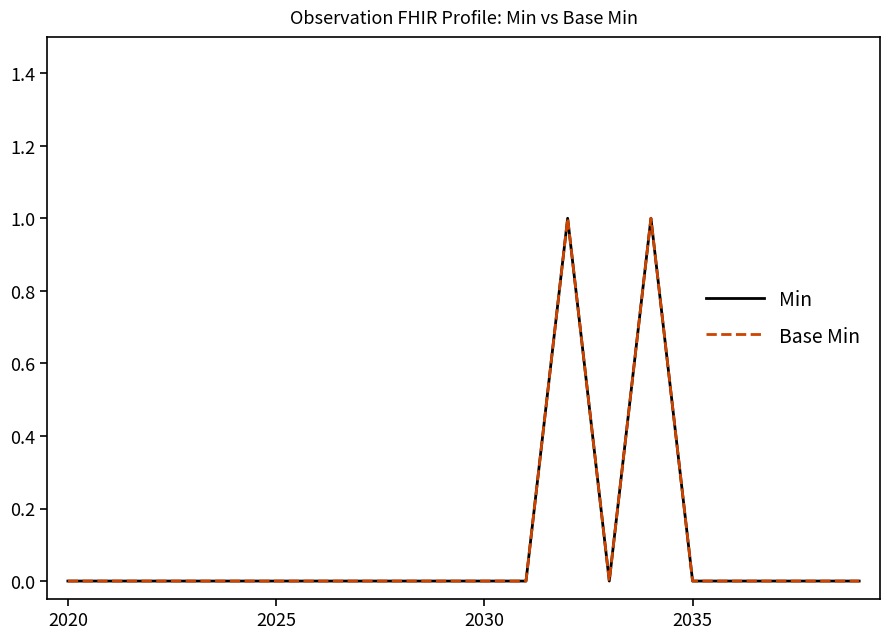

Does the chart display data point markers on the line(s)?

No